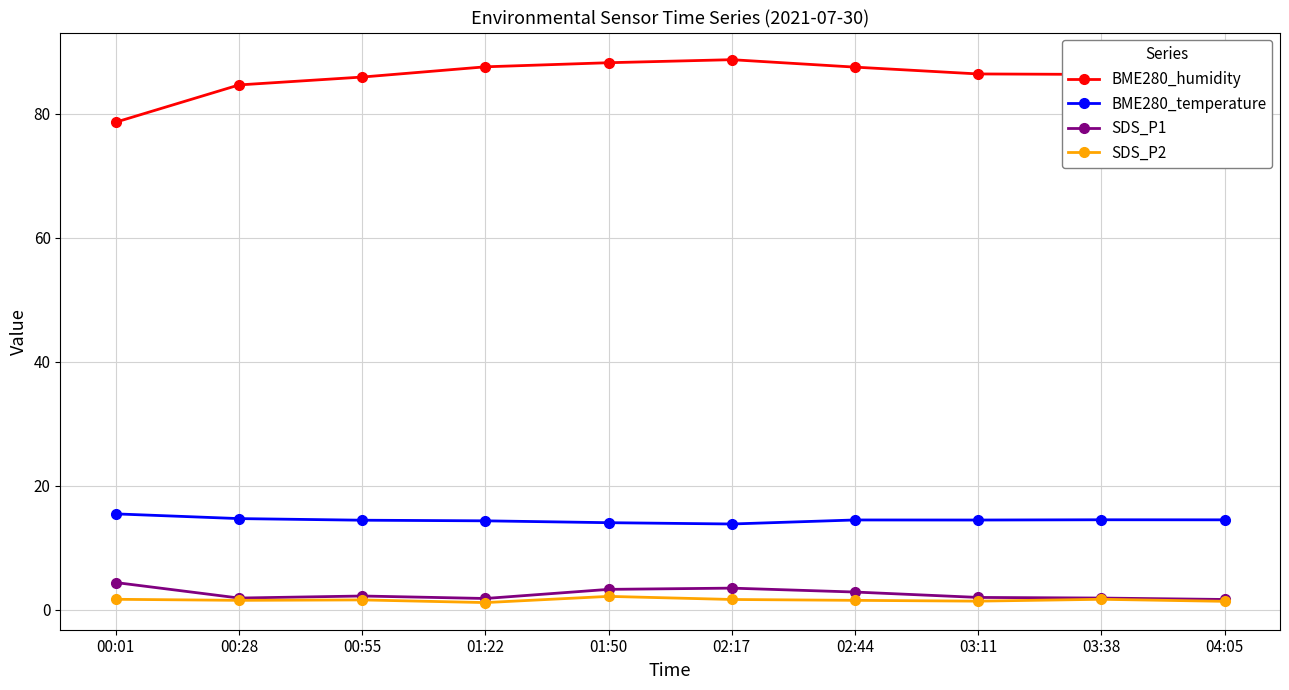

Which series has the widest spread of values?

BME280_humidity